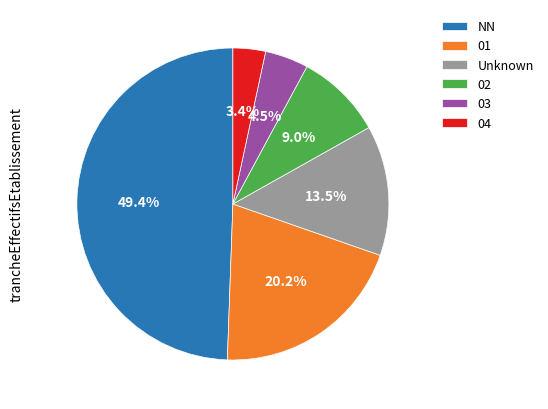

Approximately how many times larger is the value at 03 compared to 04?

1.3